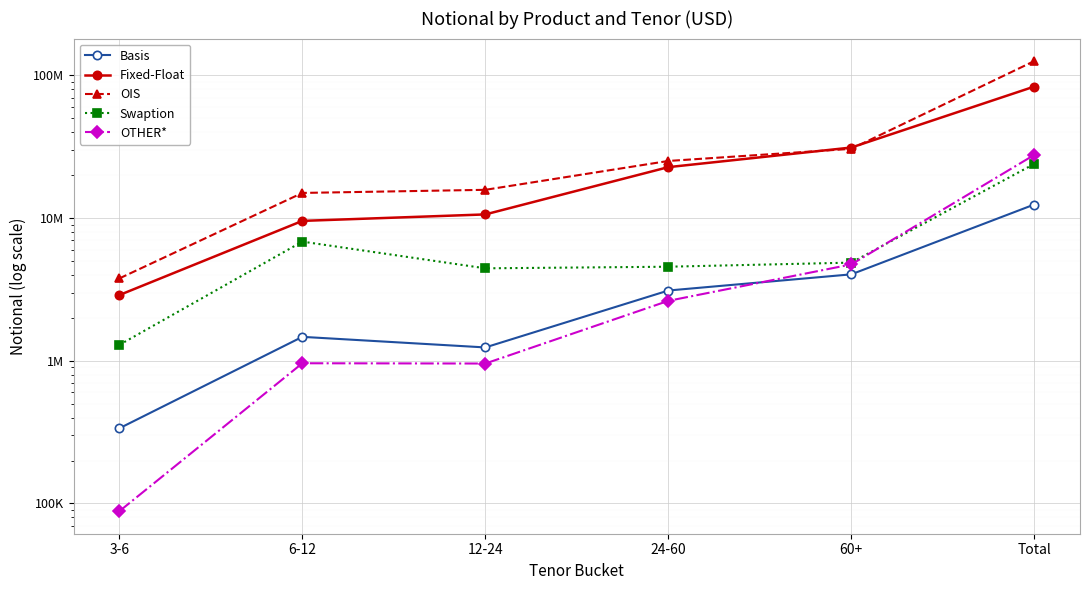

Does the chart display data point markers on the line(s)?

Yes